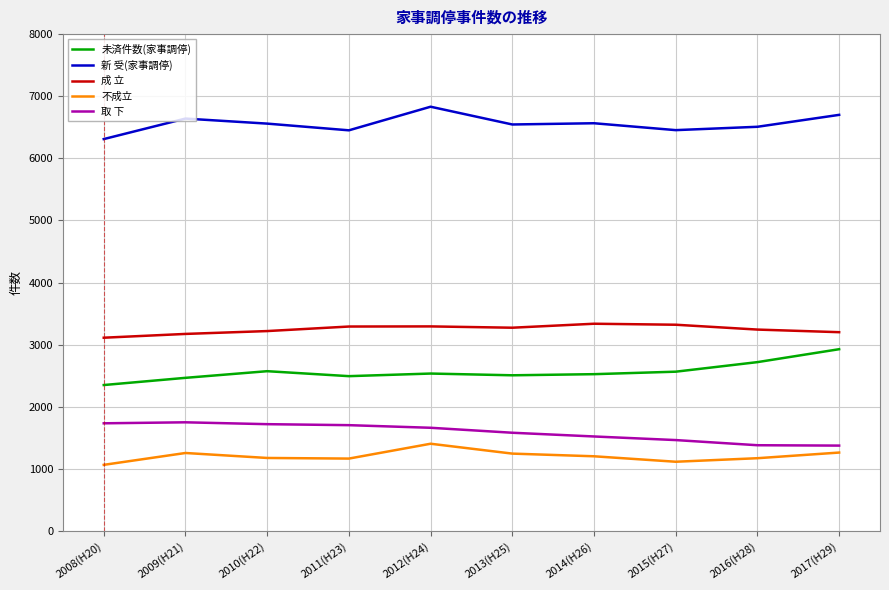

True or false: 新 受(家事調停) and 成 立 intersect in this chart.

False